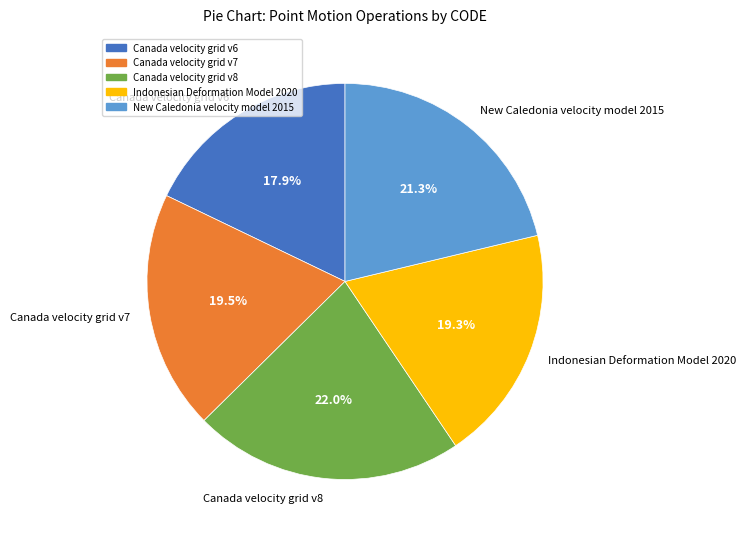

Is there any slice that represents more than half of the pie?

No